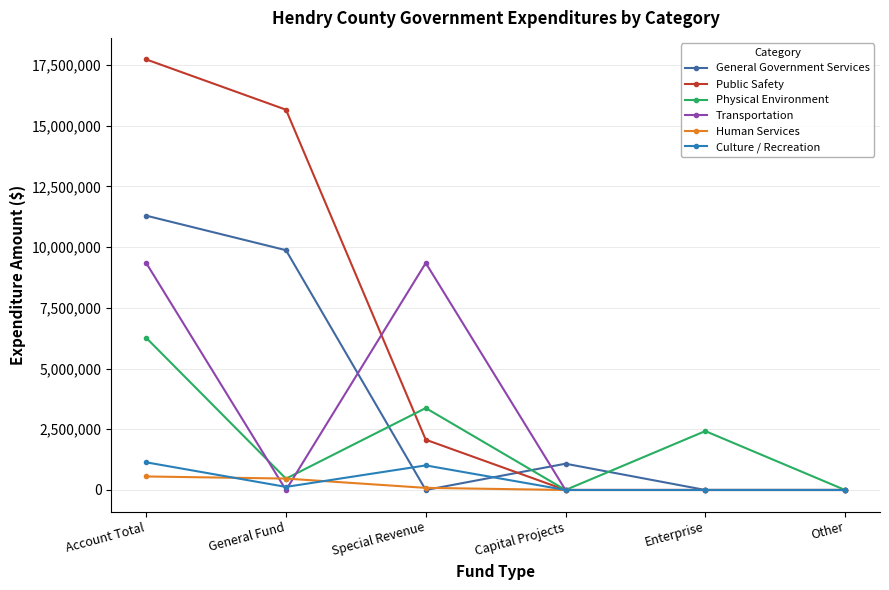

Is the value of Physical Environment at Special Revenue greater than the value of Culture / Recreation at General Fund?

Yes